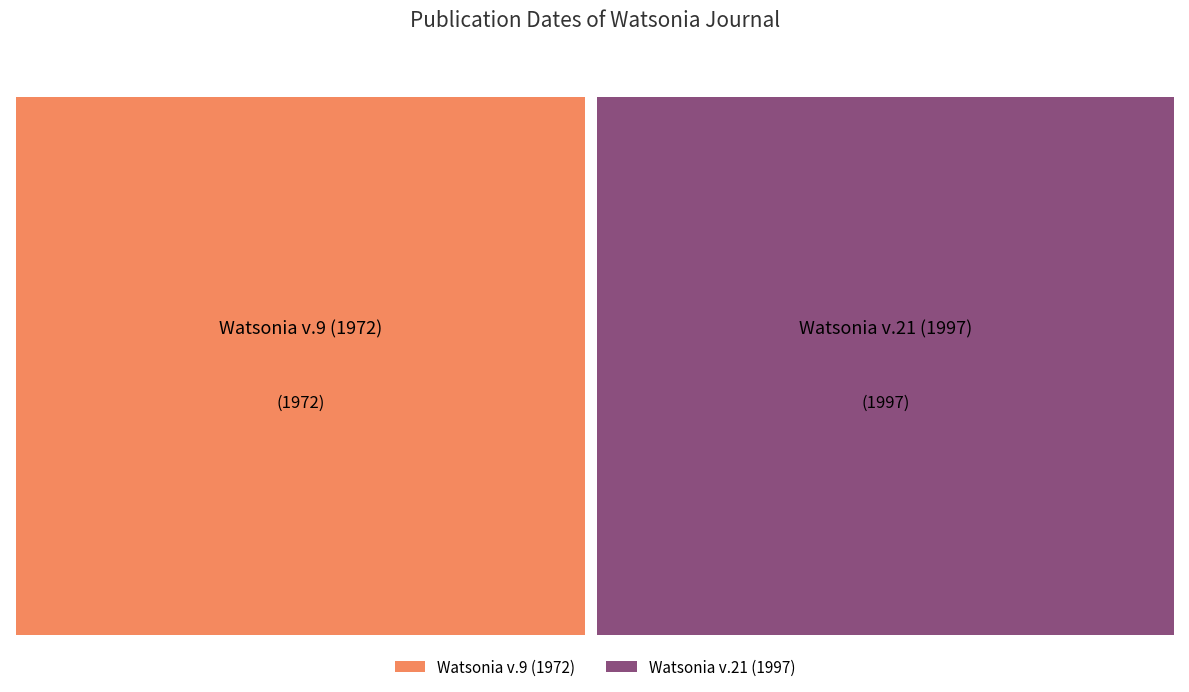

Rank the categories by value from lowest to highest.

Watsonia v.9 (1972), Watsonia v.21 (1997)